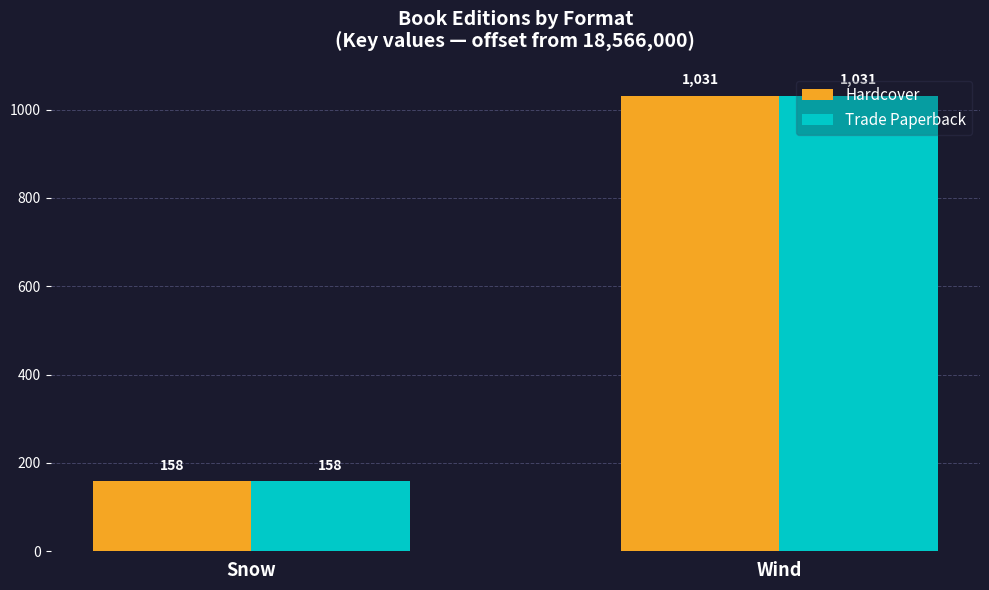

What are all the series names shown in the legend?

Hardcover, Trade Paperback